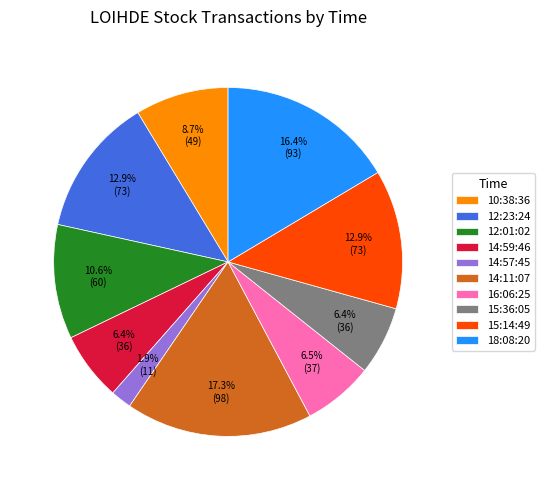

How many slices are in this pie chart?

10